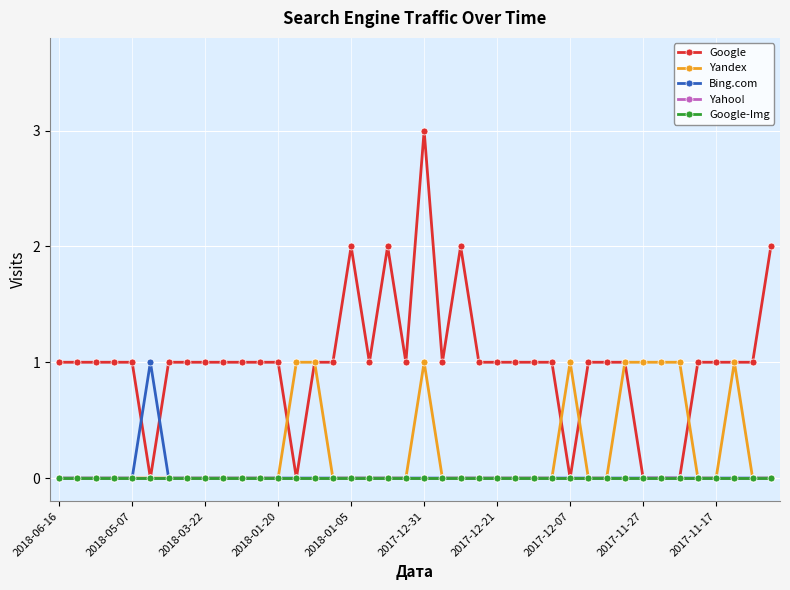

What is the difference between the second highest and minimum values in the Yandex series?

1